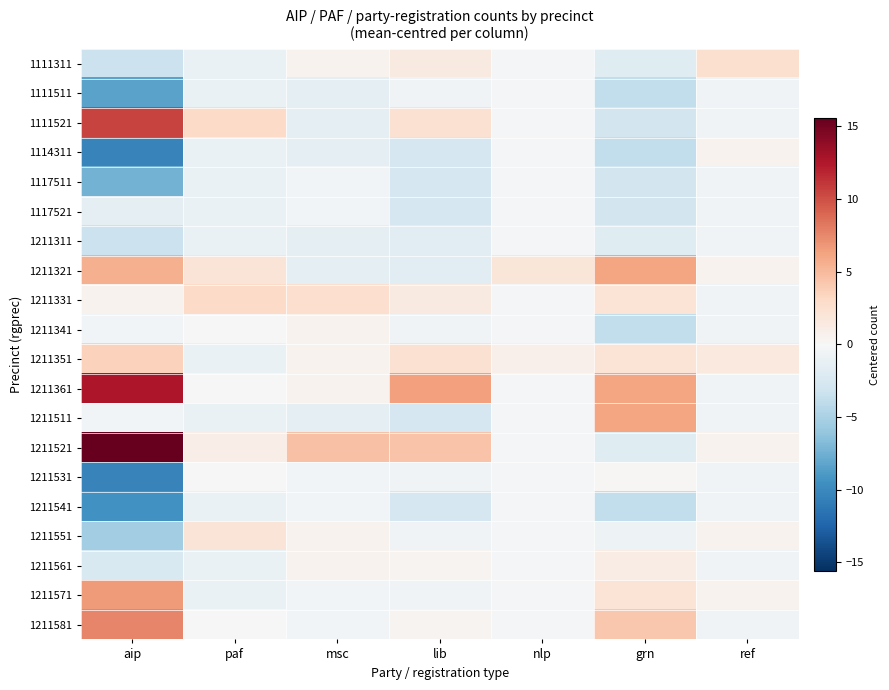

What is the greatest value displayed?

15.6